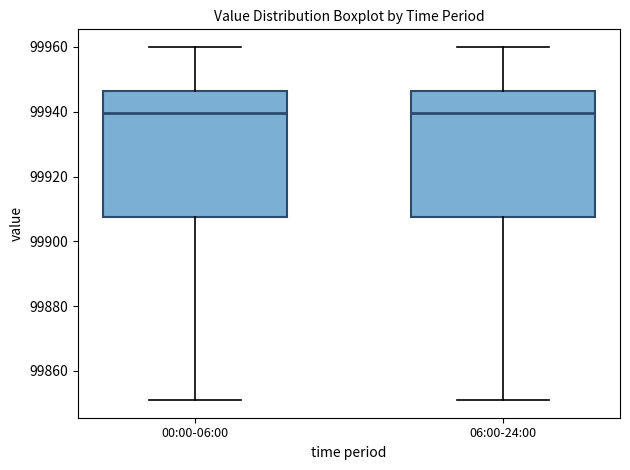

Reading left to right, transcribe this box plot: for each box, give where its median line is, the range the box spans, and where its two whiskers end, as read against the y-axis. The values are not printed on the chart, so give them approximately, as read against the axis.

00:00-06:00: median 99940, box 99908 to 99946, whiskers 99852 to 99960
06:00-24:00: median 99940, box 99908 to 99946, whiskers 99852 to 99960